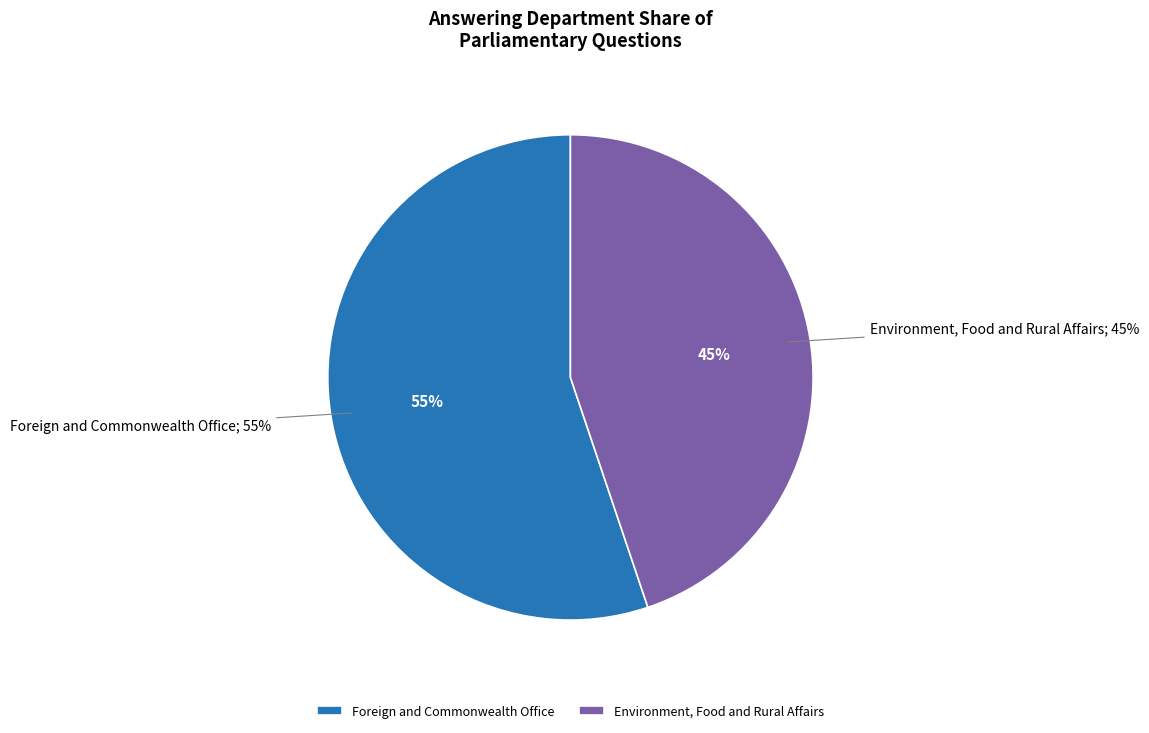

What percentage is the Foreign and Commonwealth Office slice, to the nearest percent?

55%